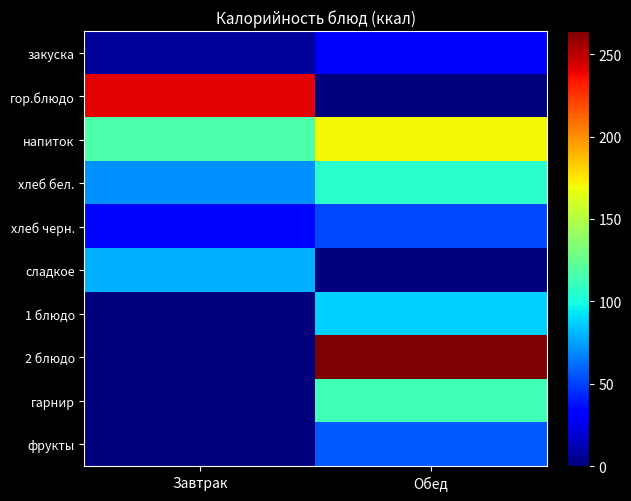

At Обед, list the series in order from smallest to largest.

гор.блюдо, сладкое, закуска, хлеб черн., фрукты, 1 блюдо, хлеб бел., гарнир, напиток, 2 блюдо